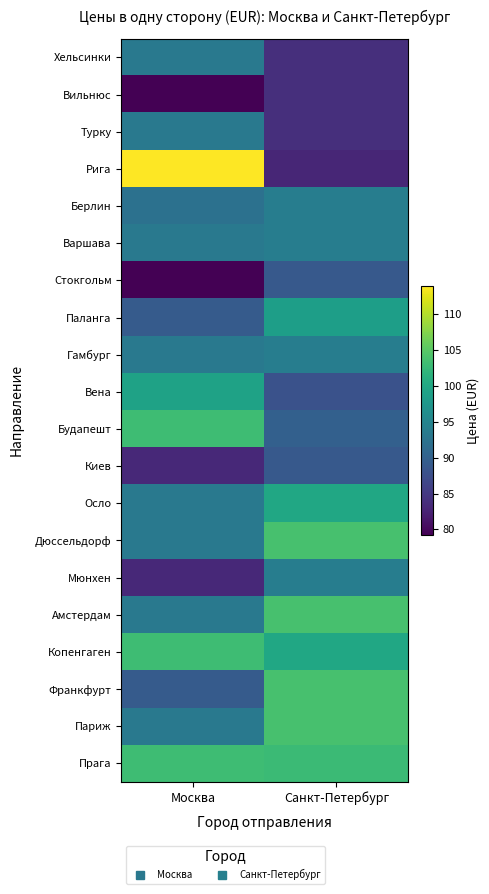

What is the total value across all series at Москва?

1864.2